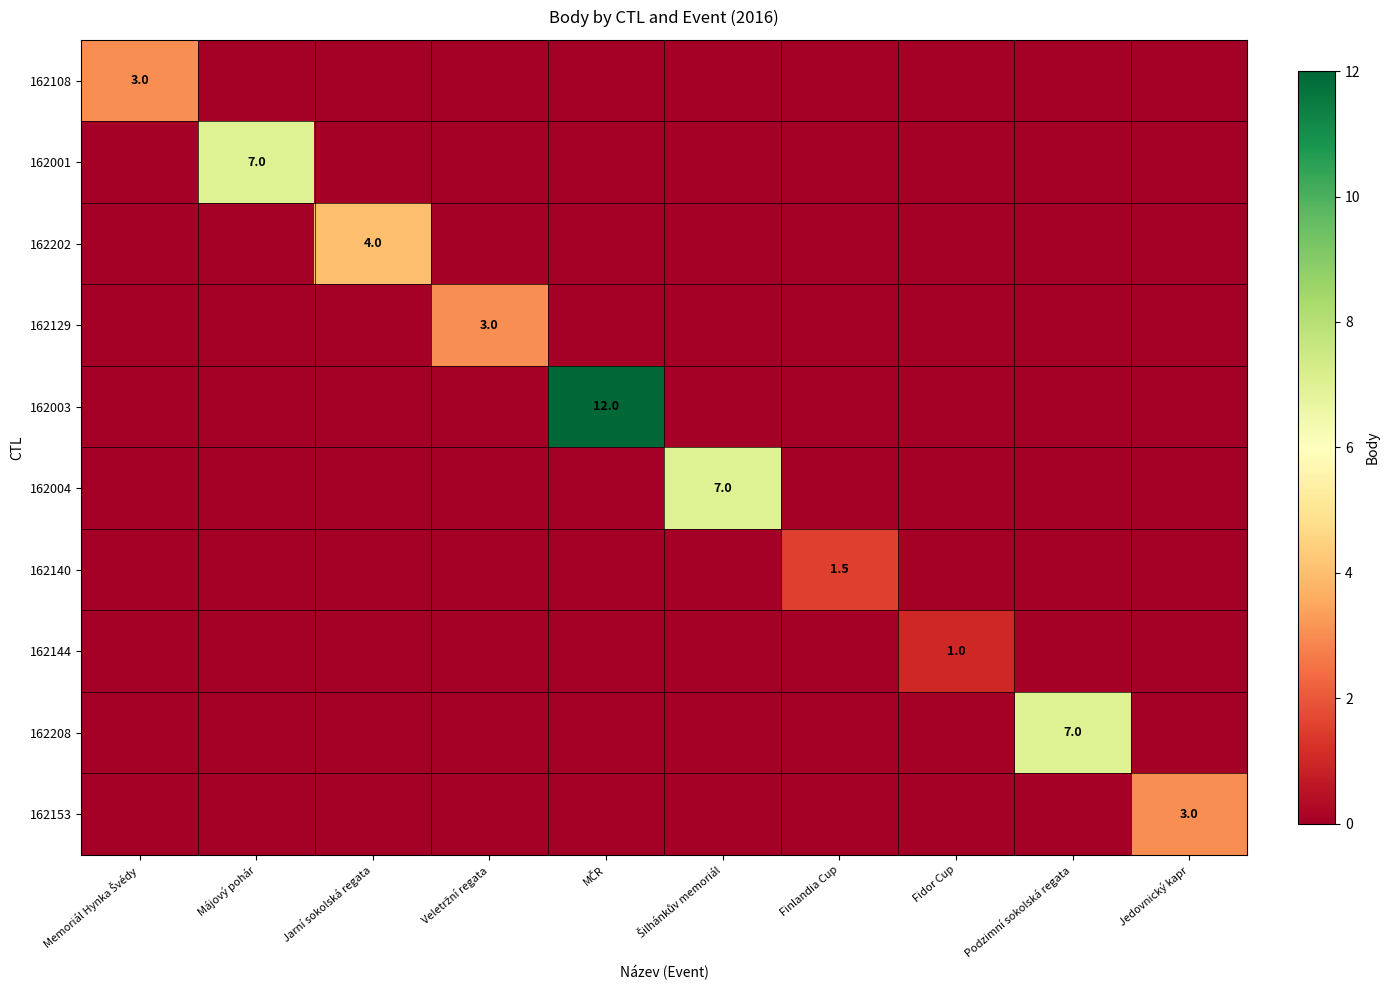

What is the spread (max minus min) of values at Memoriál Hynka Švédy?

3.0